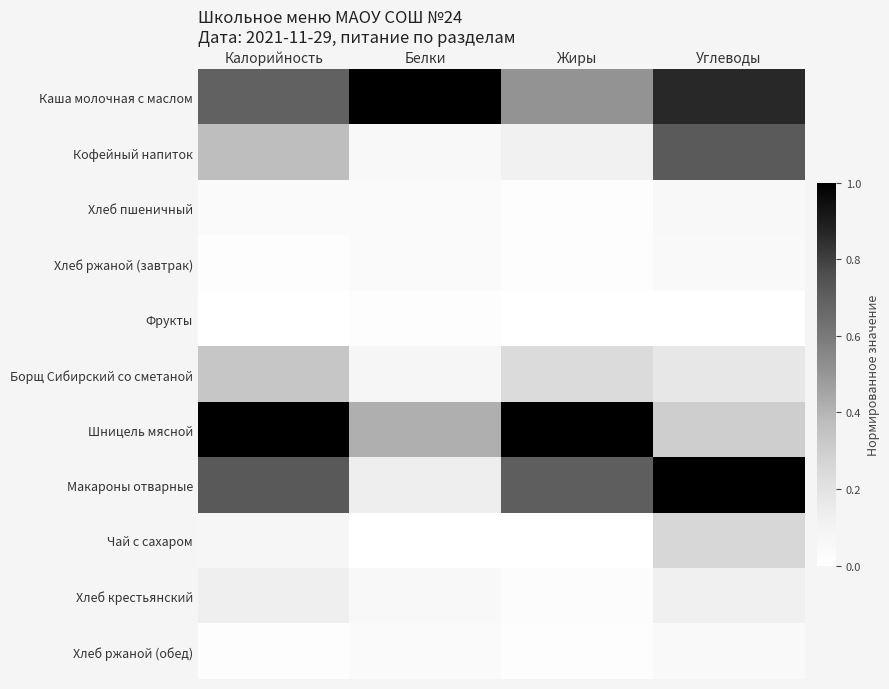

What is the difference between the highest and lowest values at Калорийность?

1.0